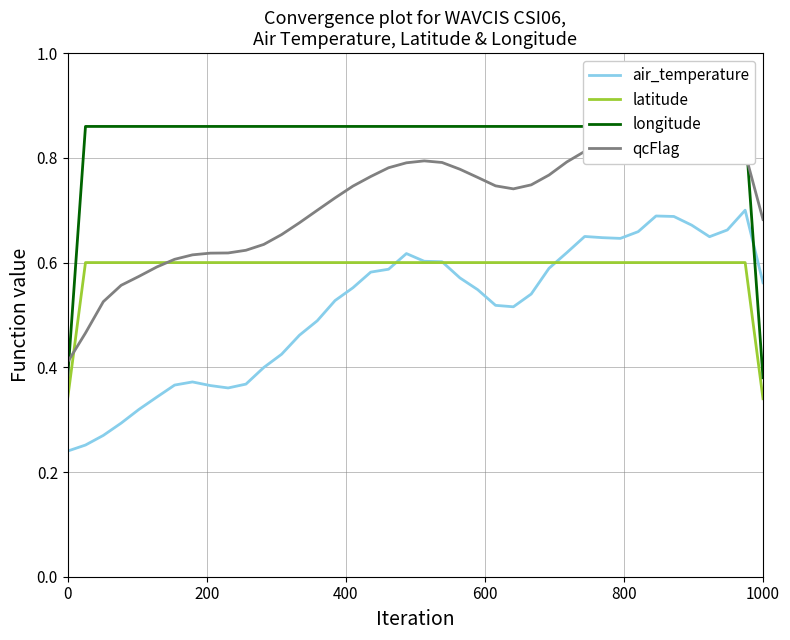

Which series ends up on top after the final intersection of longitude and qcFlag?

qcFlag